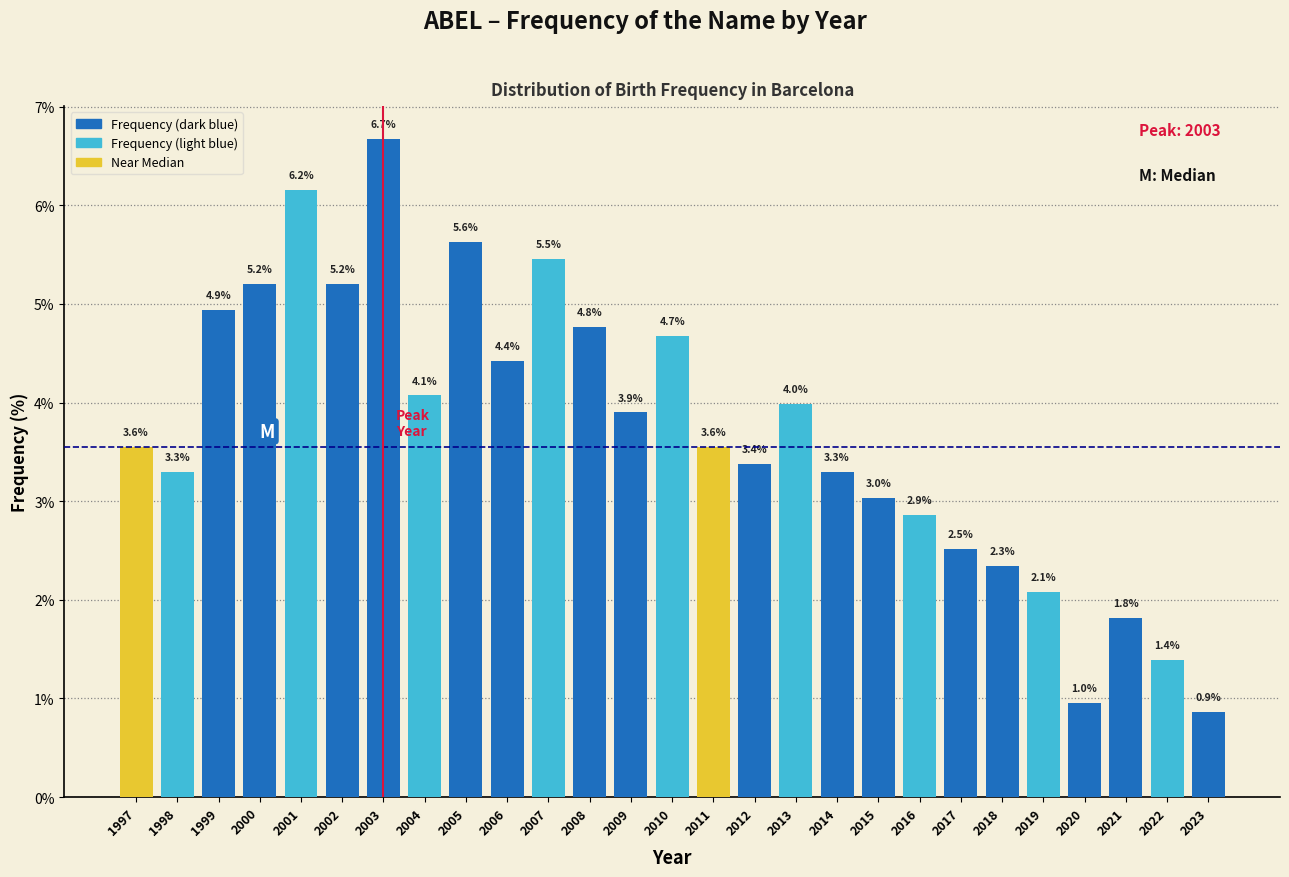

Reading left to right, extract all data points from this chart.

1997=3.6	1998=3.3	1999=4.9	2000=5.2	2001=6.2	2002=5.2	2003=6.7	2004=4.1	2005=5.6	2006=4.4	2007=5.5	2008=4.8	2009=3.9	2010=4.7	2011=3.6	2012=3.4	2013=4.0	2014=3.3	2015=3.0	2016=2.9	2017=2.5	2018=2.3	2019=2.1	2020=1.0	2021=1.8	2022=1.4	2023=0.9